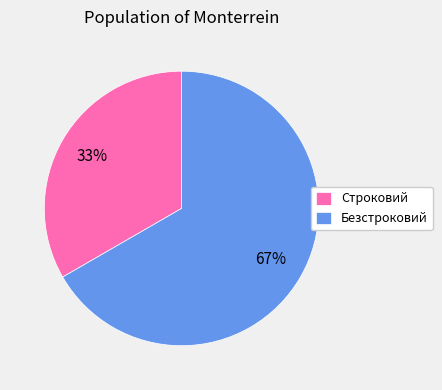

Which has a higher value, Безстроковий or Строковий?

Безстроковий